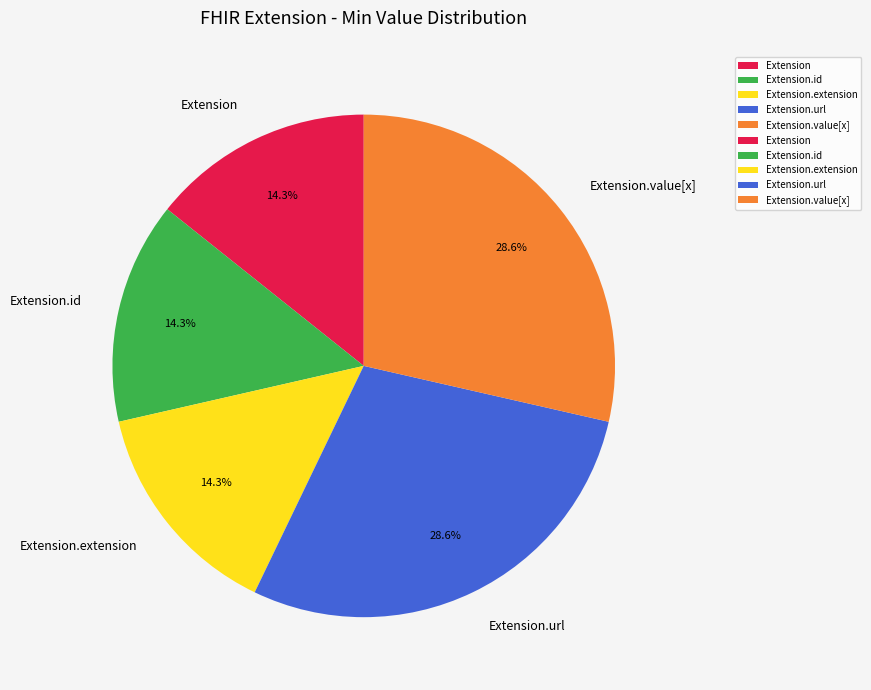

What is the ratio of the value at Extension to the value at Extension.id?

1.0